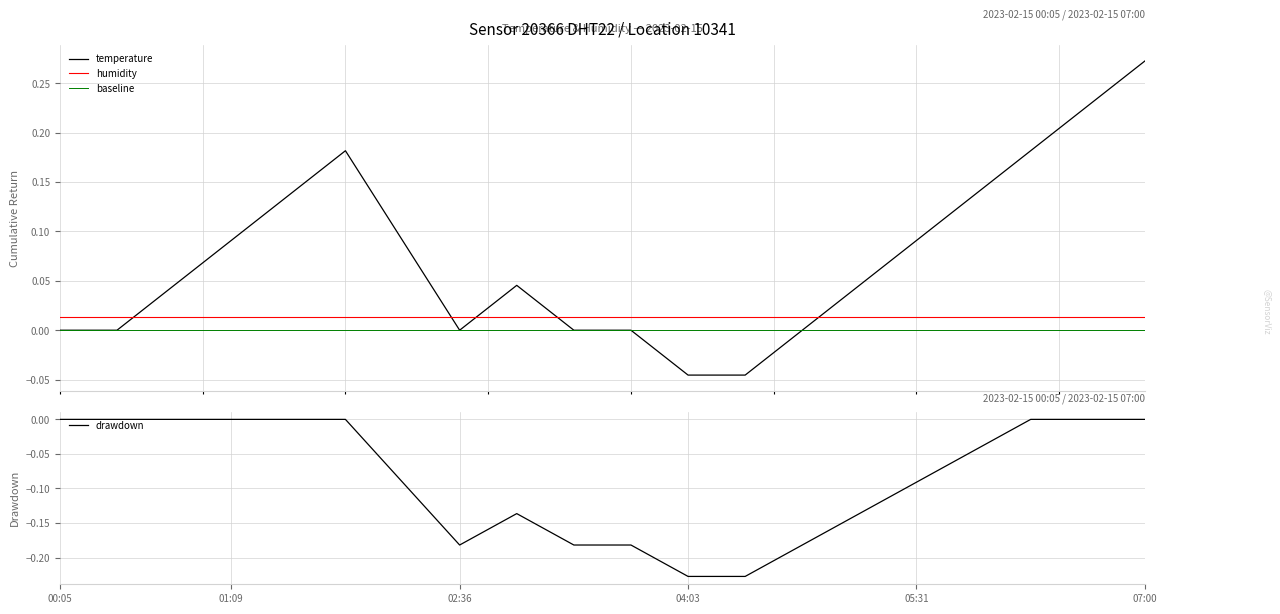

What are all the series names shown in the legend?

temperature, humidity, baseline, drawdown